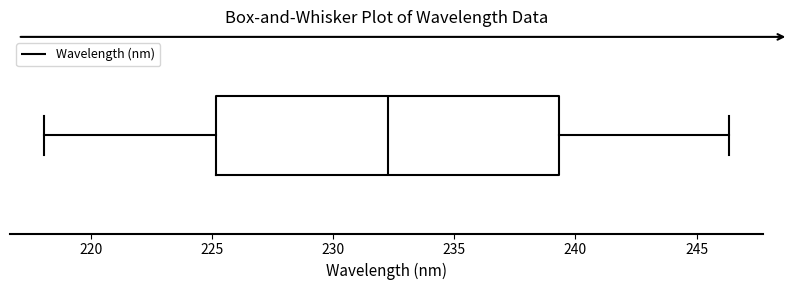

Where is the left edge of the box on the x-axis? The values are not printed on the chart, so give them approximately, as read against the axis.

225.0